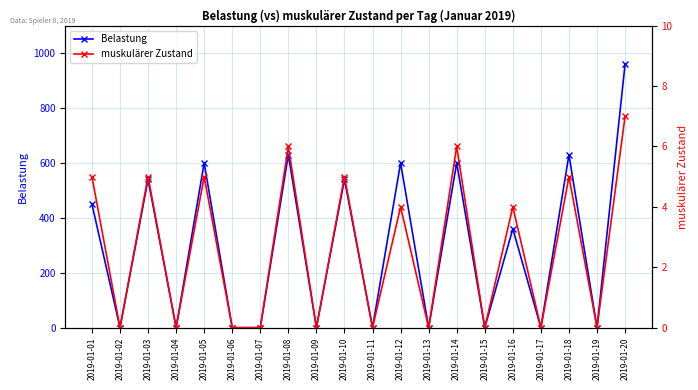

Rank the categories by muskulärer Zustand value from lowest to highest.

2019-01-02, 2019-01-04, 2019-01-06, 2019-01-07, 2019-01-09, 2019-01-11, 2019-01-13, 2019-01-15, 2019-01-17, 2019-01-19, 2019-01-12, 2019-01-16, 2019-01-01, 2019-01-03, 2019-01-05, 2019-01-10, 2019-01-18, 2019-01-08, 2019-01-14, 2019-01-20